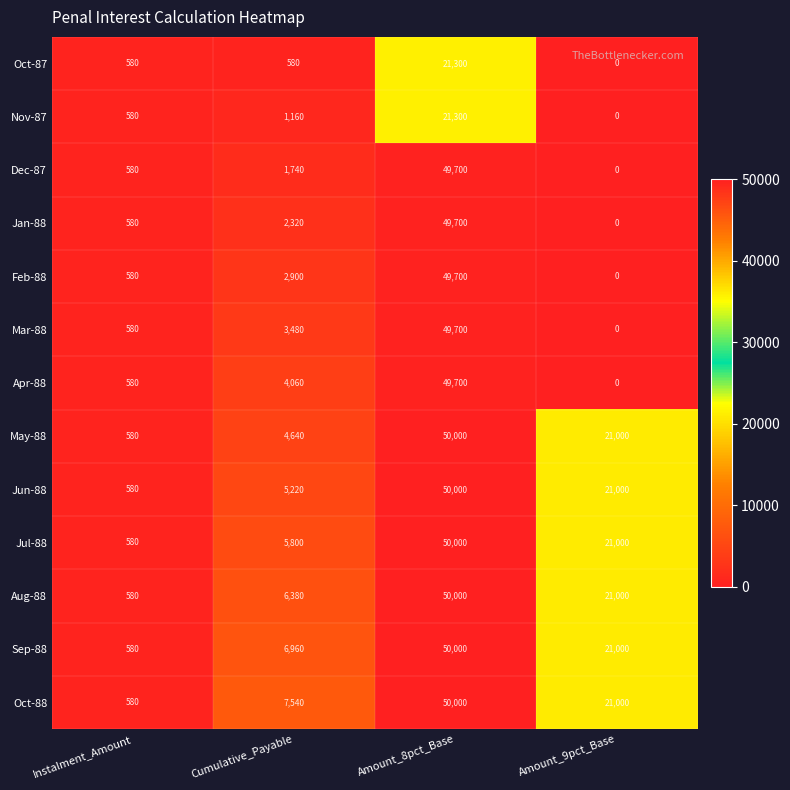

What is the average value of the Dec-87 series?

13005